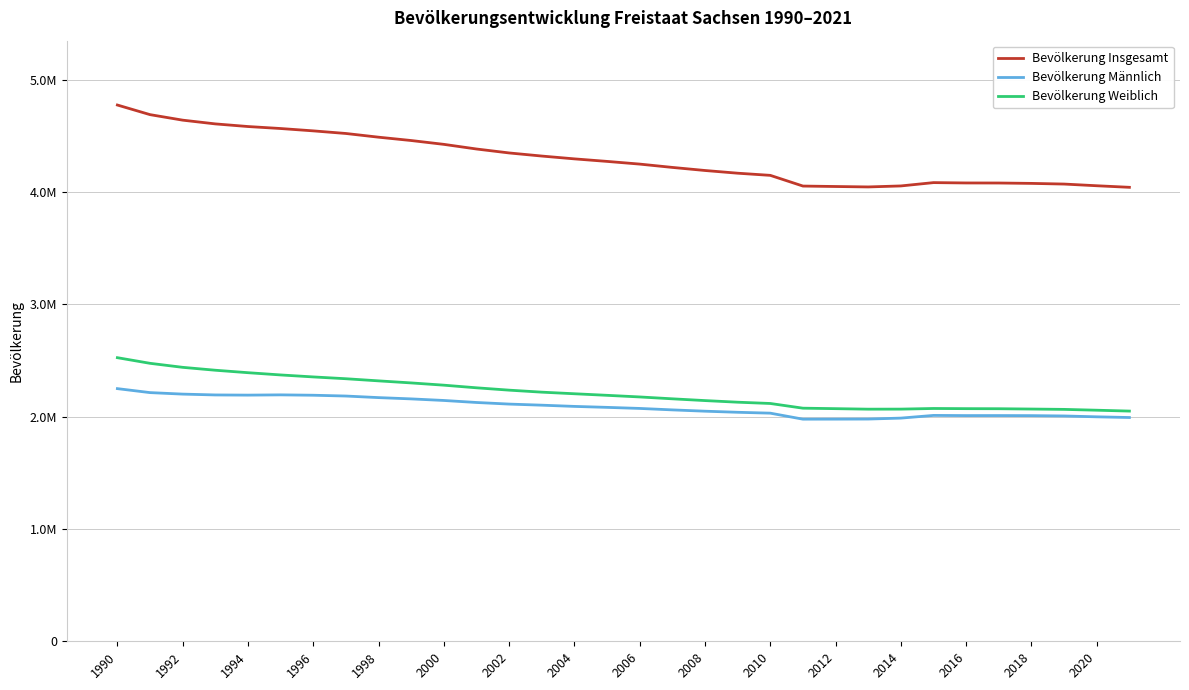

What is the difference between the second highest and minimum values in the Bevölkerung Männlich series?

236515